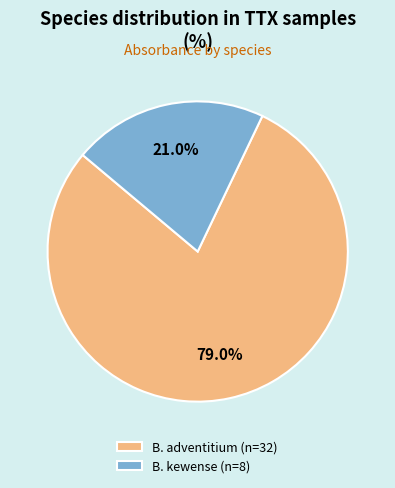

Is the sum of B. kewense (n=8) and B. adventitium (n=32) greater than half?

Yes